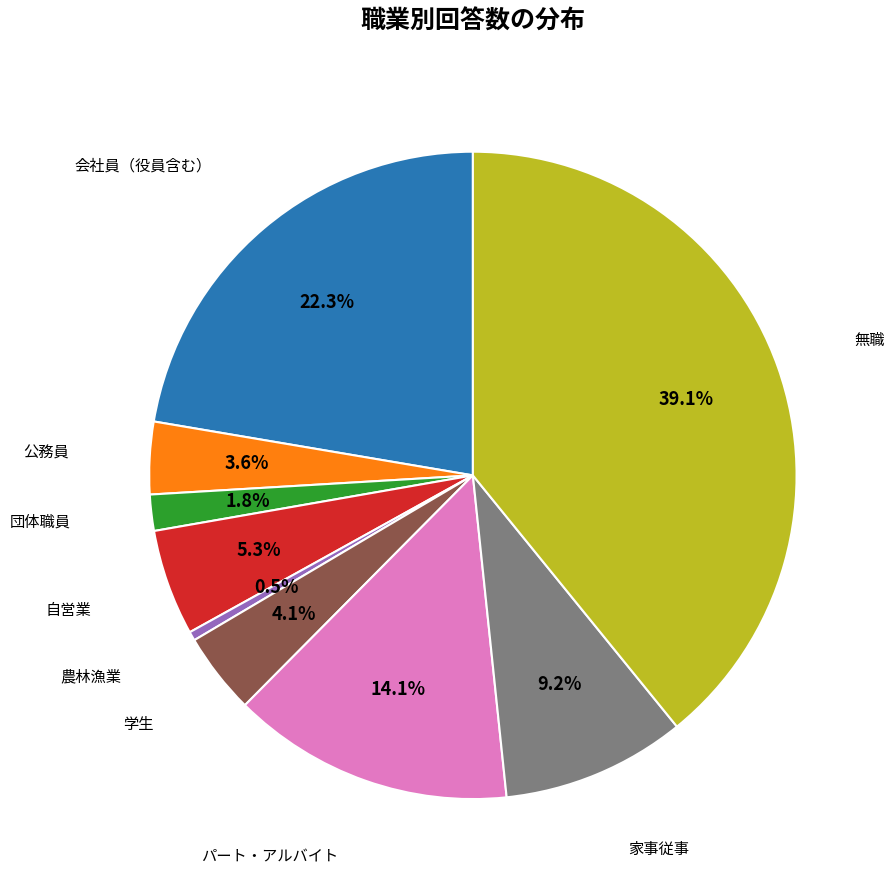

Is there a majority slice in this chart?

No